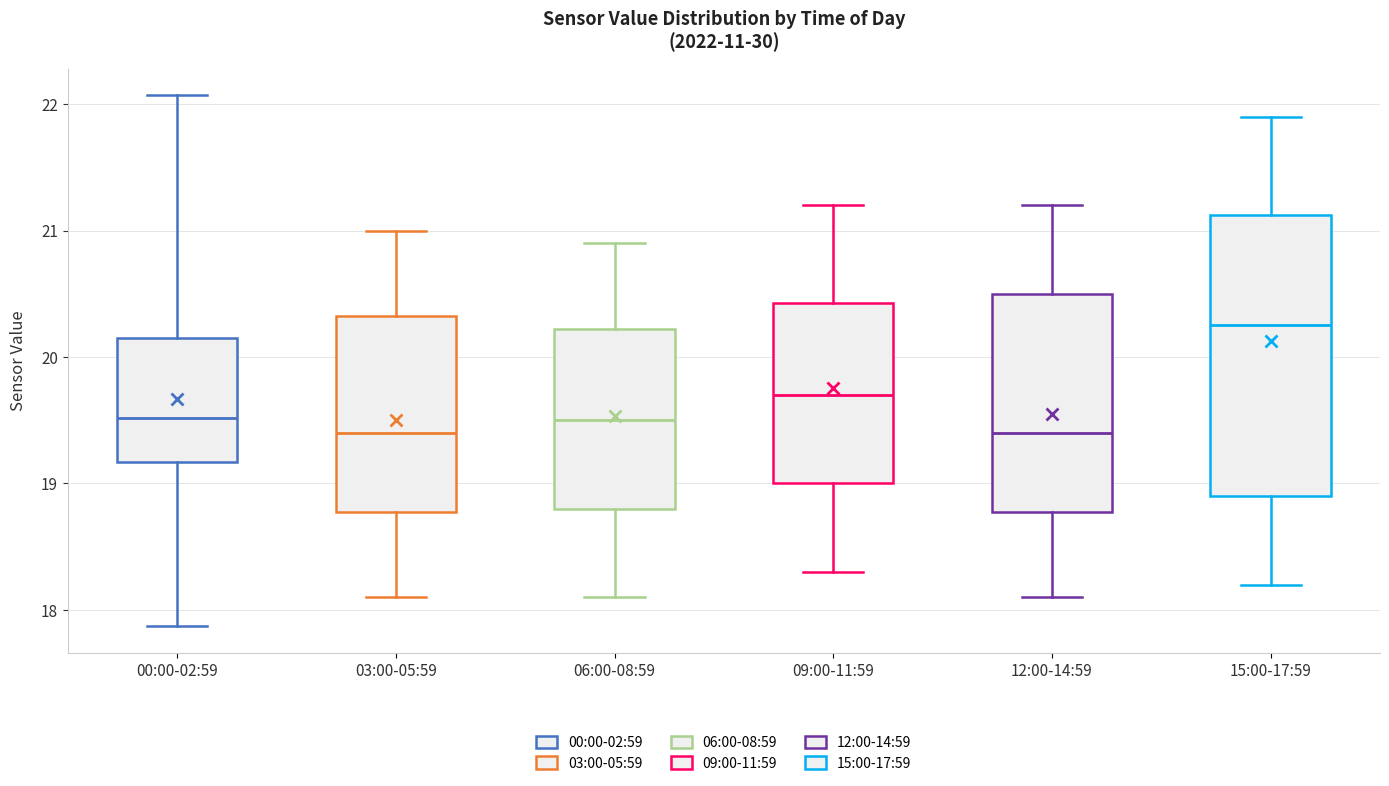

Reading left to right, transcribe this box plot: for each box, give where its median line is, the range the box spans, and where its two whiskers end, as read against the y-axis. The values are not printed on the chart, so give them approximately, as read against the axis.

00:00-02:59: median 19.5, box 19.2 to 20.1, whiskers 17.9 to 22.1
03:00-05:59: median 19.4, box 18.8 to 20.3, whiskers 18.1 to 21.0
06:00-08:59: median 19.5, box 18.8 to 20.2, whiskers 18.1 to 20.9
09:00-11:59: median 19.7, box 19.0 to 20.4, whiskers 18.3 to 21.2
12:00-14:59: median 19.4, box 18.8 to 20.5, whiskers 18.1 to 21.2
15:00-17:59: median 20.3, box 18.9 to 21.1, whiskers 18.2 to 21.9